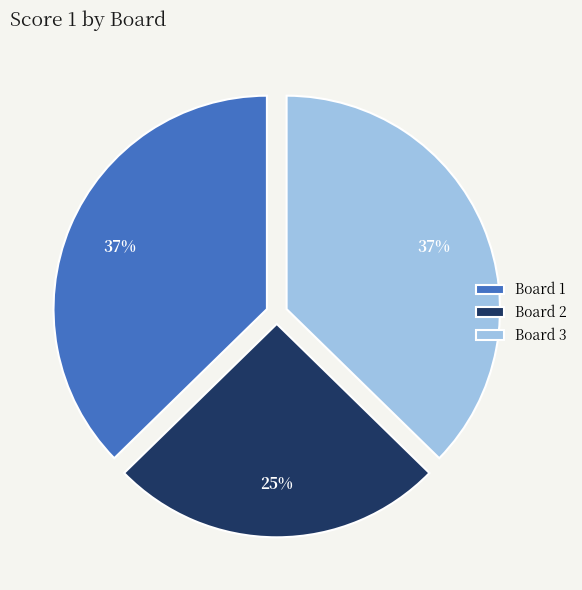

What percentage is the Board 1 slice, to the nearest percent?

37%